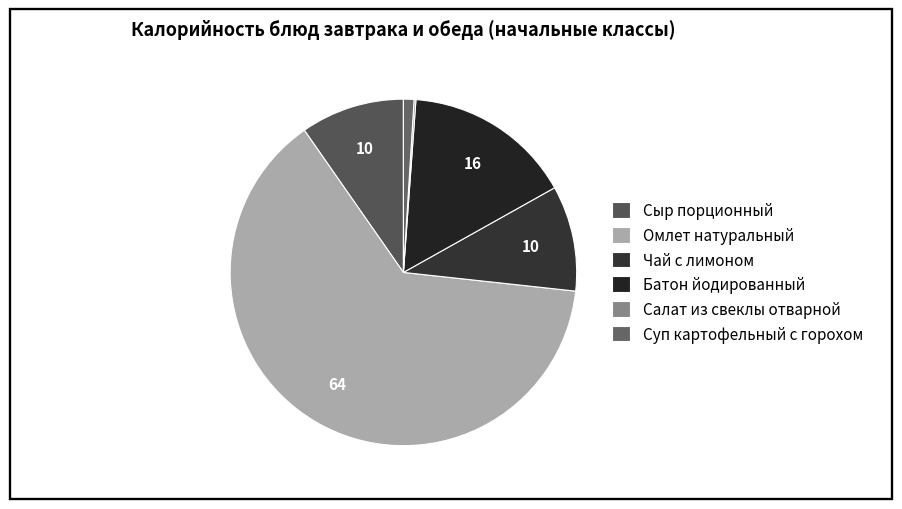

The Салат из свеклы отварной slice represents 6% of the pie. True or false?

False